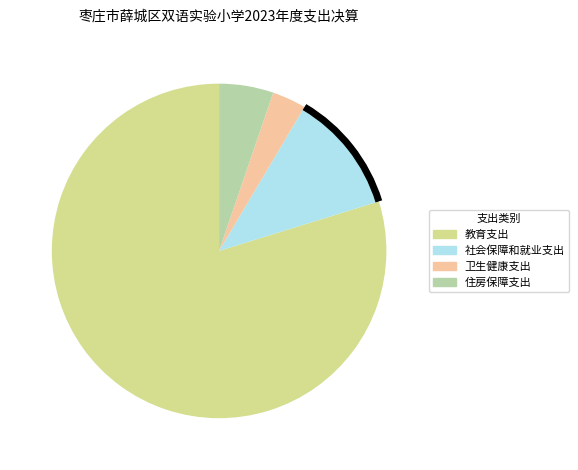

True or false: 卫生健康支出 accounts for 11% of the total.

False